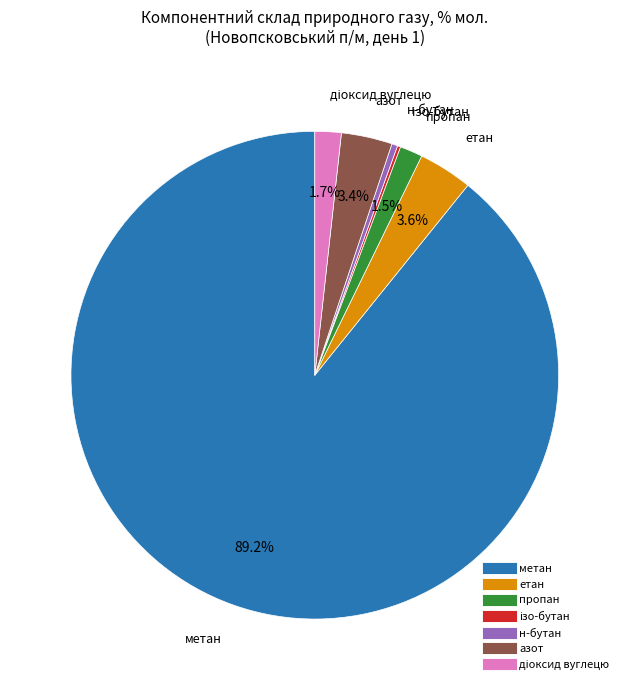

How much of the chart is everything except азот?

96.6%